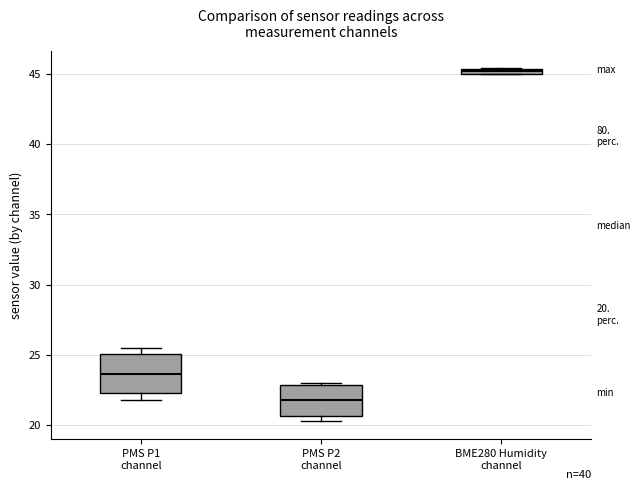

Which box's median line is the lowest?

PMS P2 channel